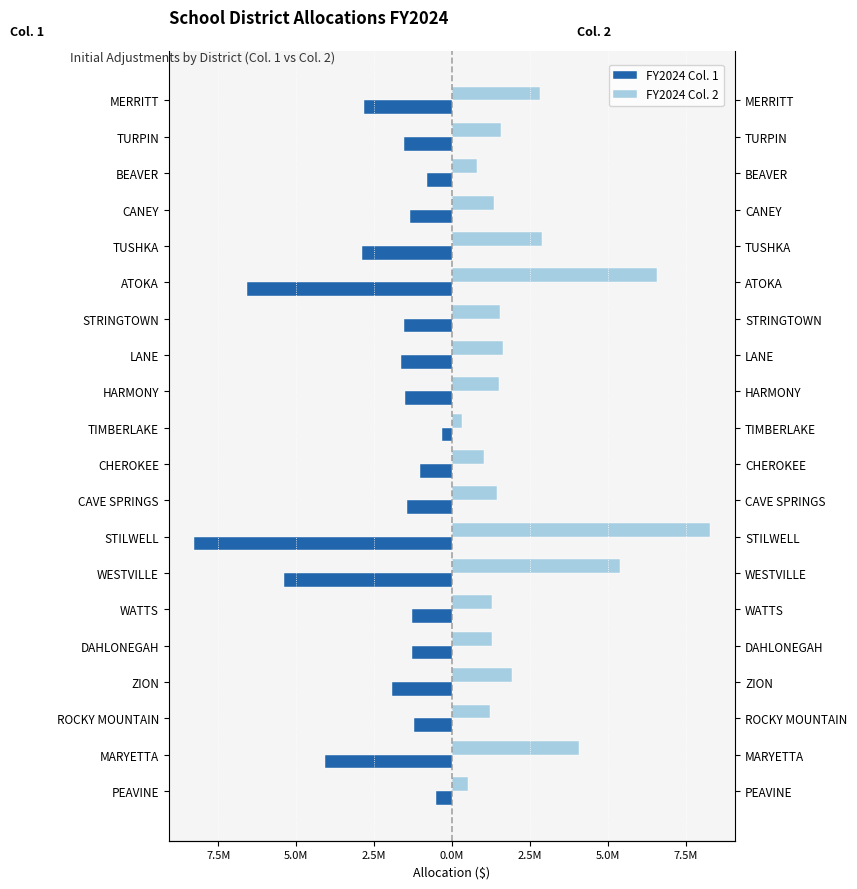

Rank the series by their maximum value, from highest to lowest.

FY2024 Col. 2, FY2024 Col. 1